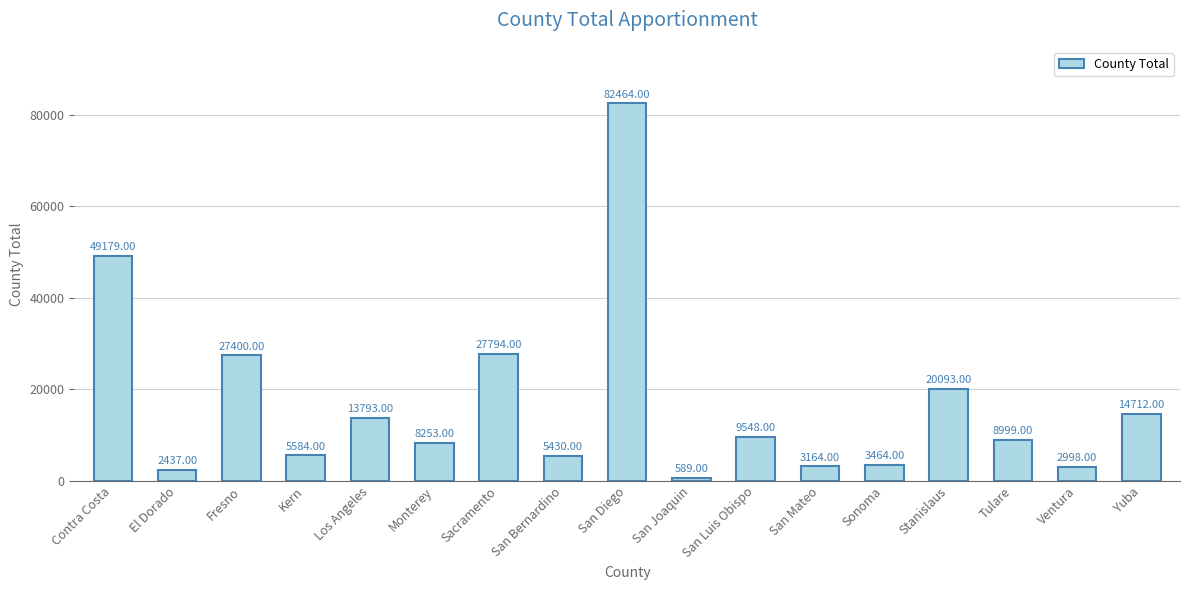

Reading right to left, transcribe all the data shown in this chart.

Yuba=14712	Ventura=2998	Tulare=8999	Stanislaus=20093	Sonoma=3464	San Mateo=3164	San Luis Obispo=9548	San Joaquin=589	San Diego=82464	San Bernardino=5430	Sacramento=27794	Monterey=8253	Los Angeles=13793	Kern=5584	Fresno=27400	El Dorado=2437	Contra Costa=49179